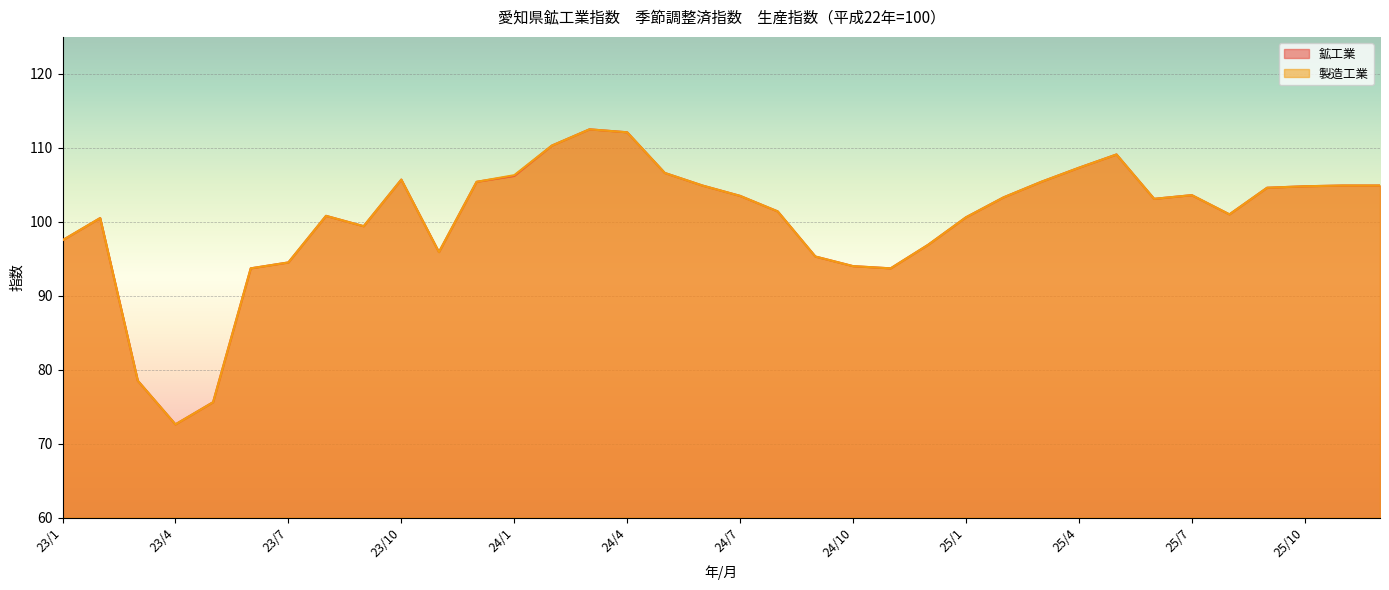

What is the label of the 15th point from the right?

24/10